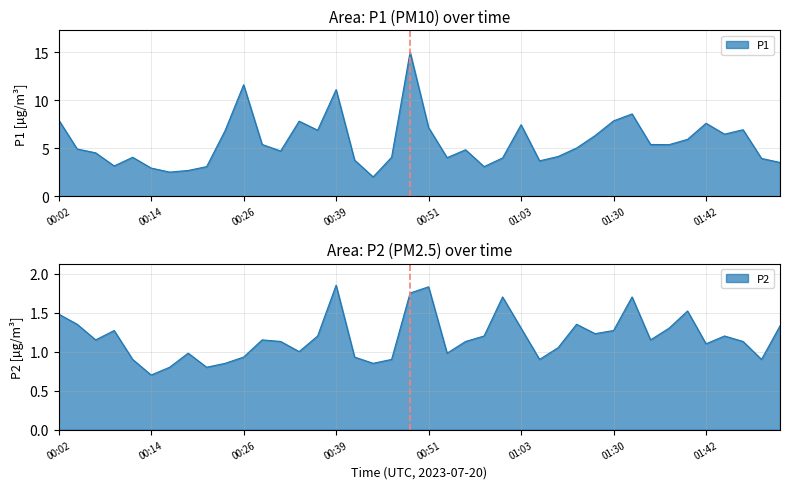

At which category does P1 reach its first local peak?

00:12